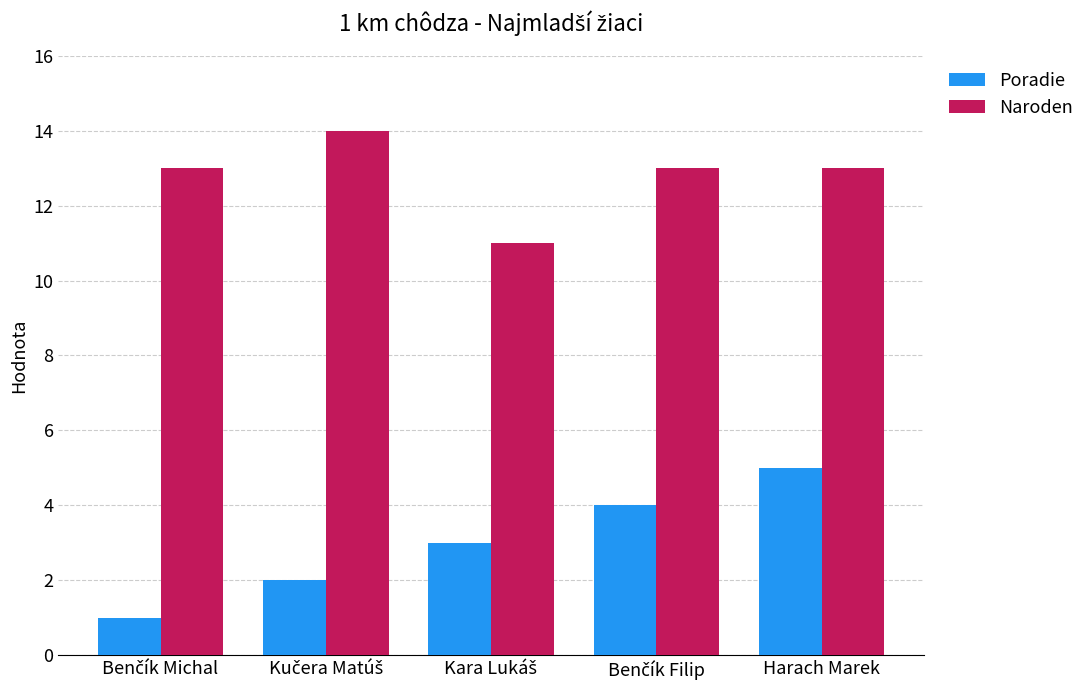

What is the difference between the maximum and minimum values in the Poradie series?

4